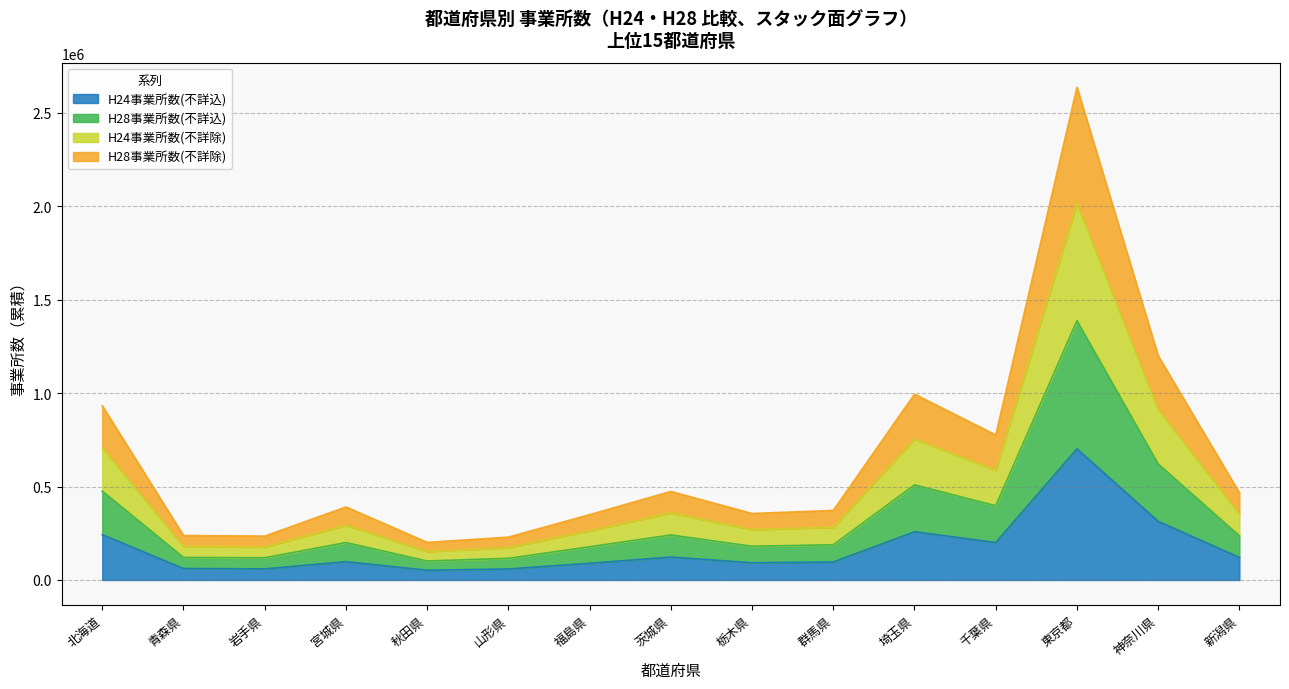

Is the value of H28事業所数(不詳込) at 宮城県 greater than the value of H24事業所数(不詳込) at 神奈川県?

No